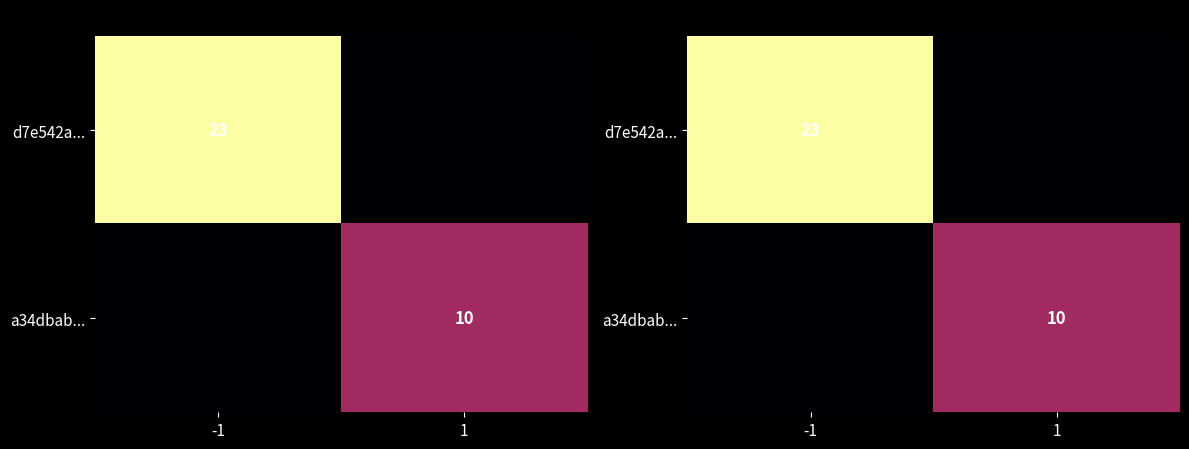

Rank the series by their average value, from lowest to highest.

a34dbab..., d7e542a...